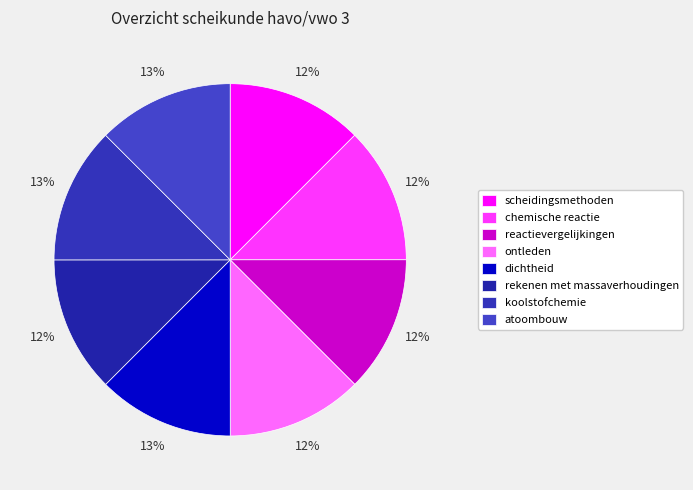

To the nearest percent, what percentage of the pie is chemische reactie?

12%